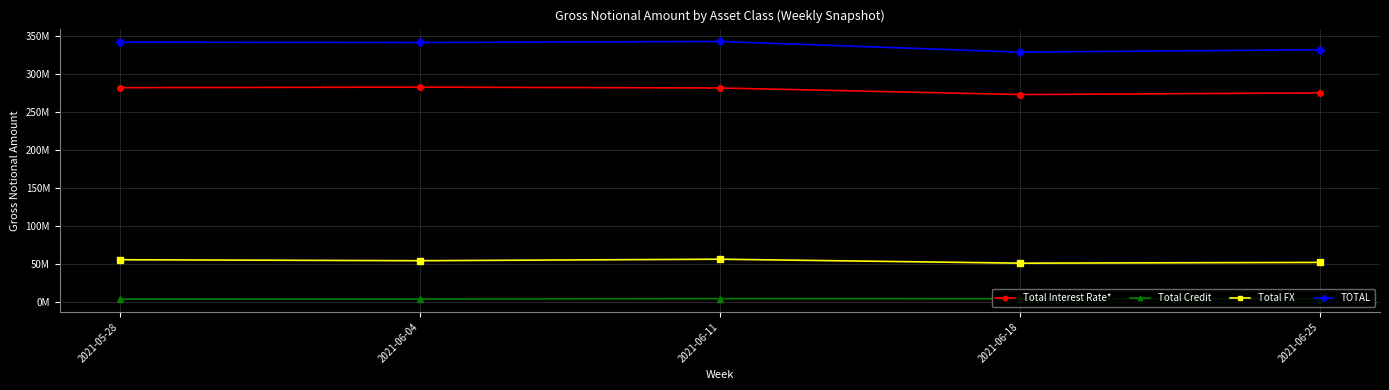

Does the chart have visible grid lines?

Yes